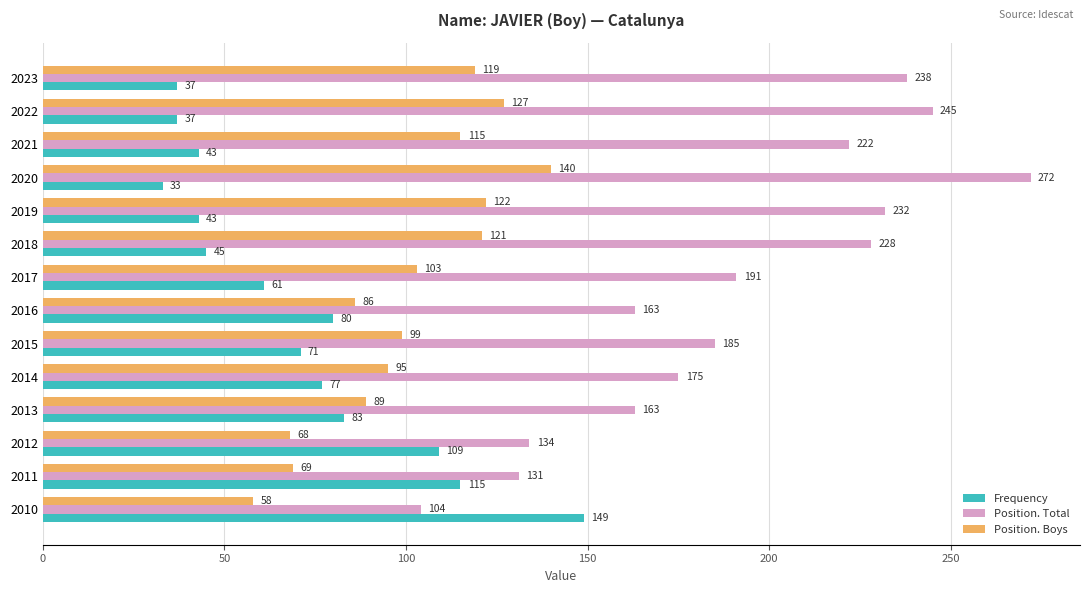

What is the total value across all series at 2015?

355